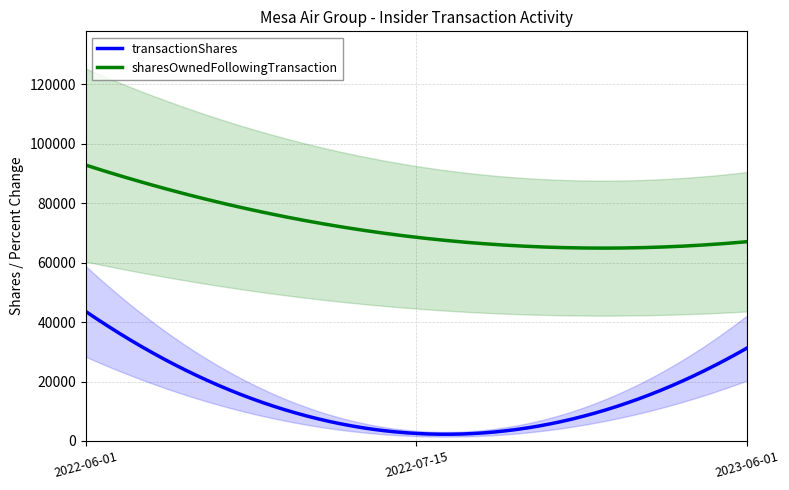

The pctchgSharesOwned series shows 22 at 2023-06-01. True or false?

False